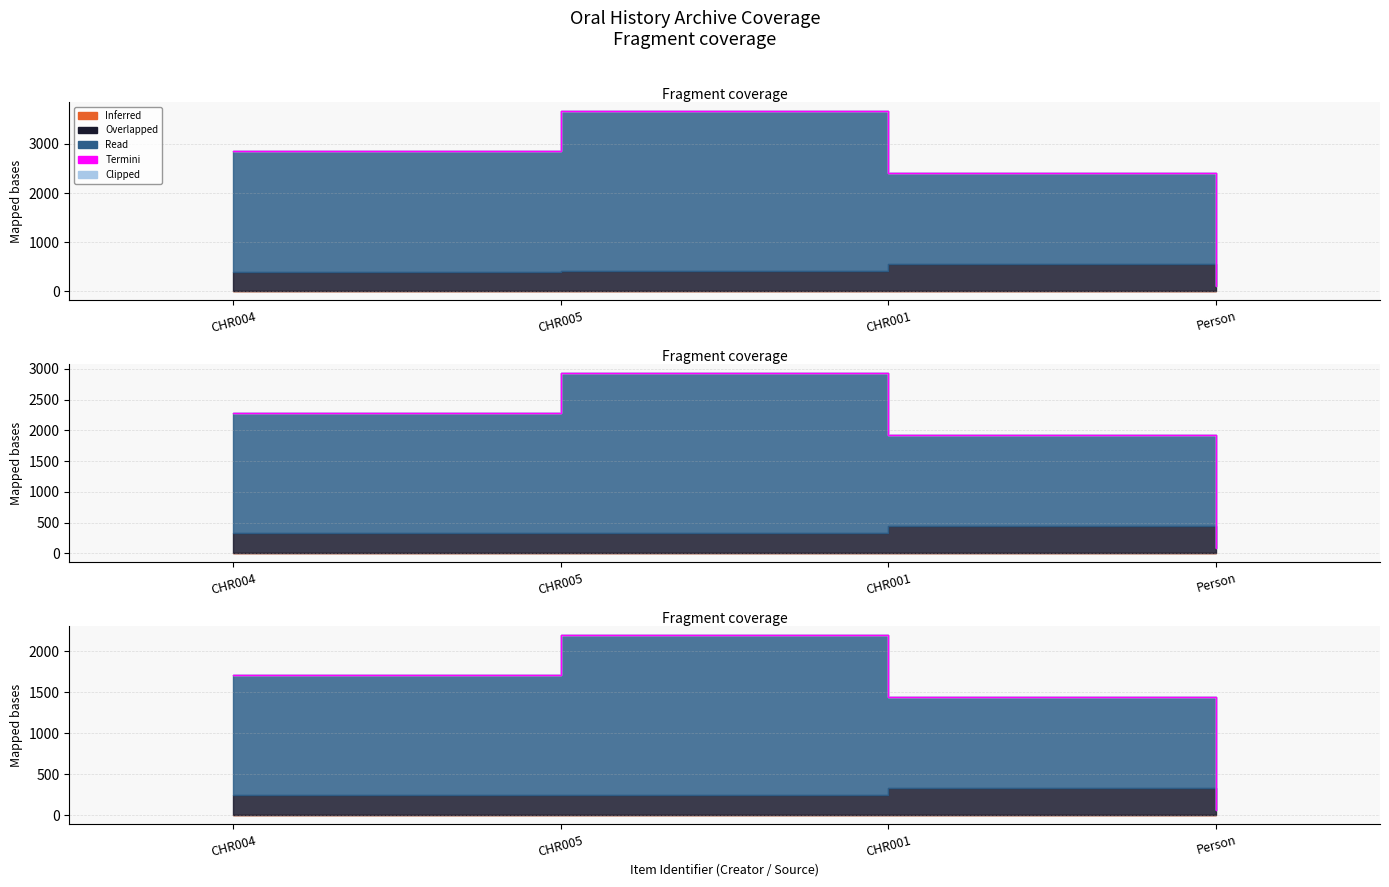

How many lines are shown in the chart?

5